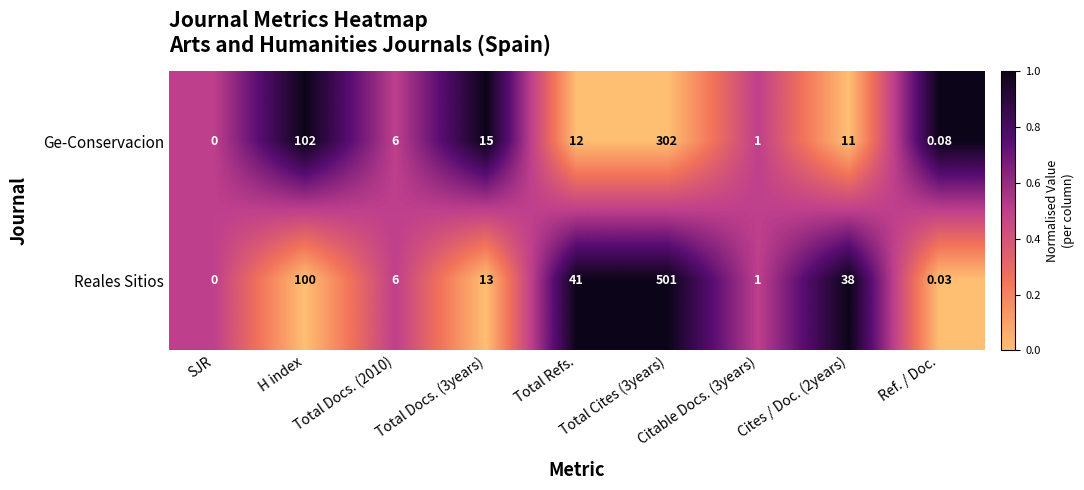

Count the number of data series in this chart.

2